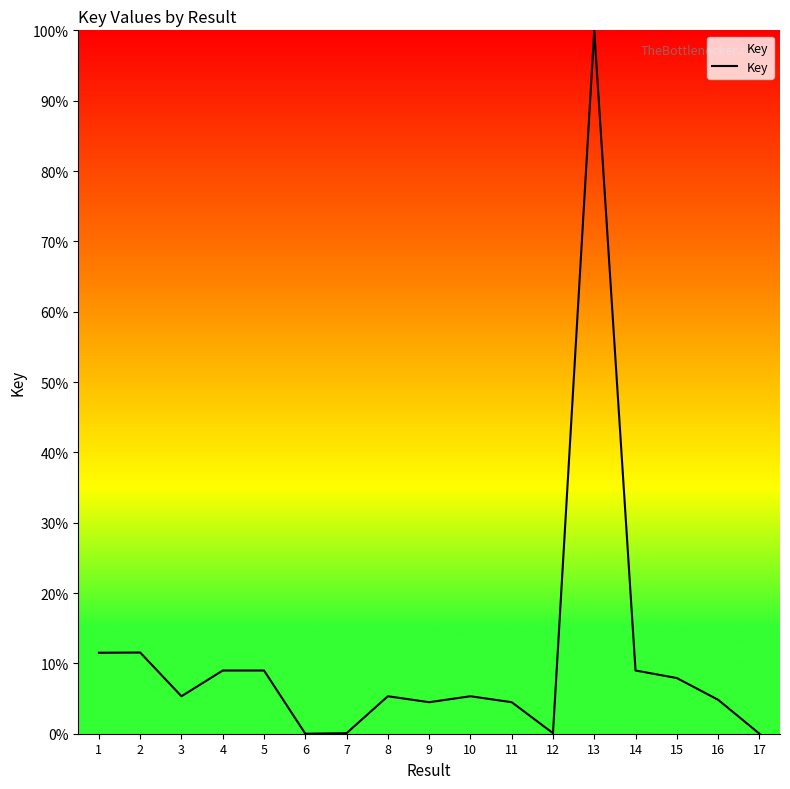

What is the ratio of the value at 10 to the value at 1?

0.5